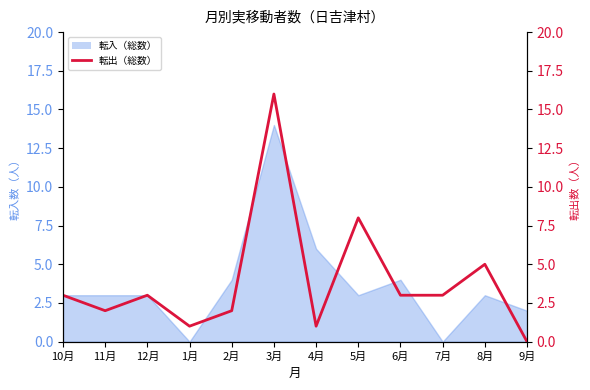

What is the sum of all values?

47